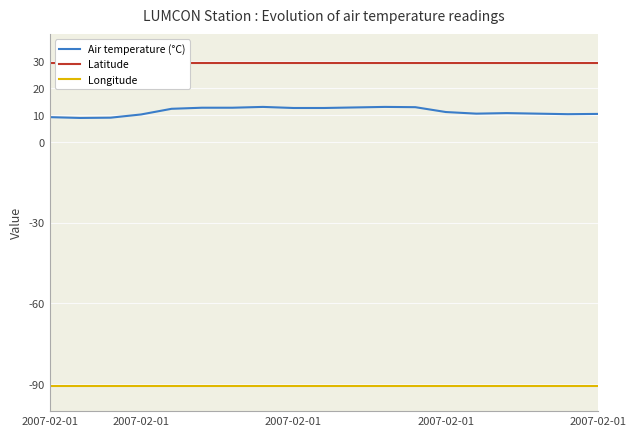

At 9, list the series in order from smallest to largest.

Longitude, Air temperature (°C), Latitude